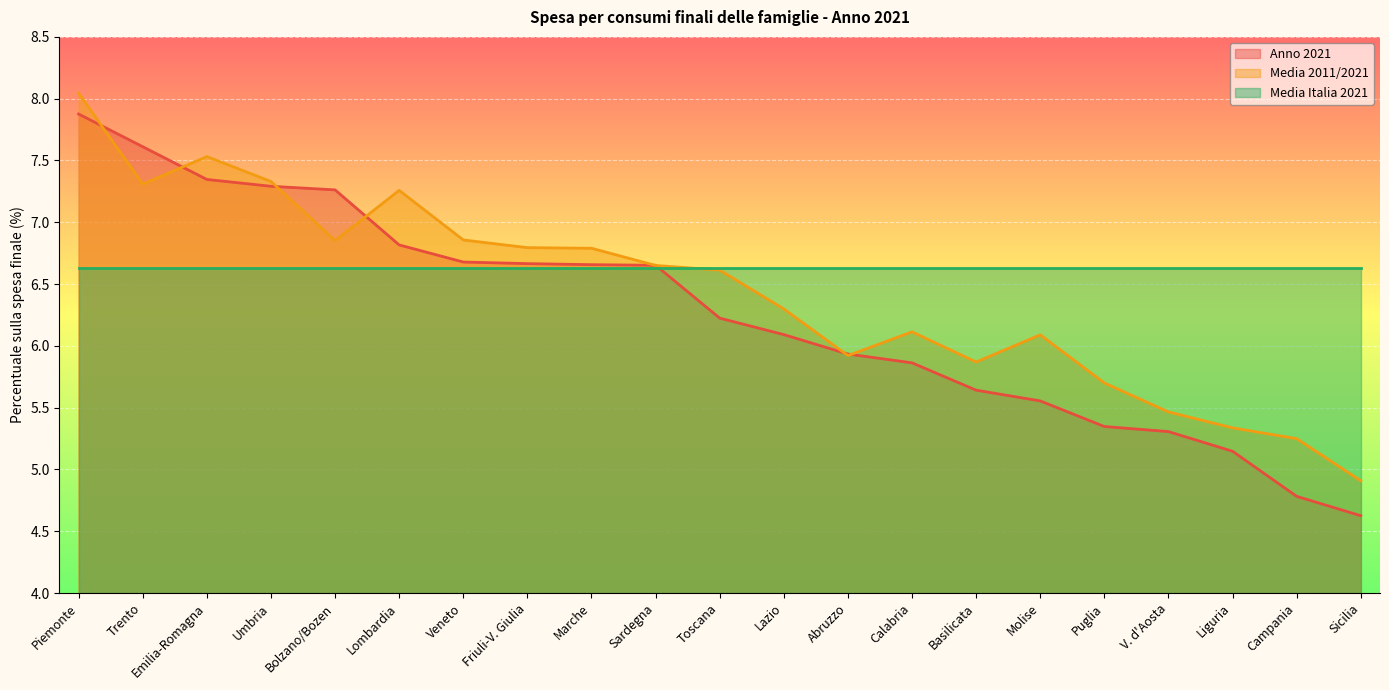

True or false: Media 2011/2021 has a value of 7.3 at Trento.

True